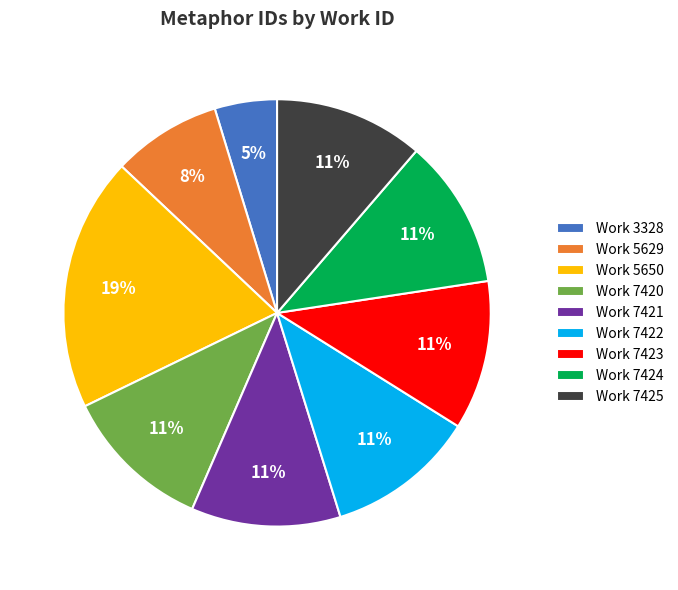

To the nearest percent, what portion does Work 7424 represent?

11%